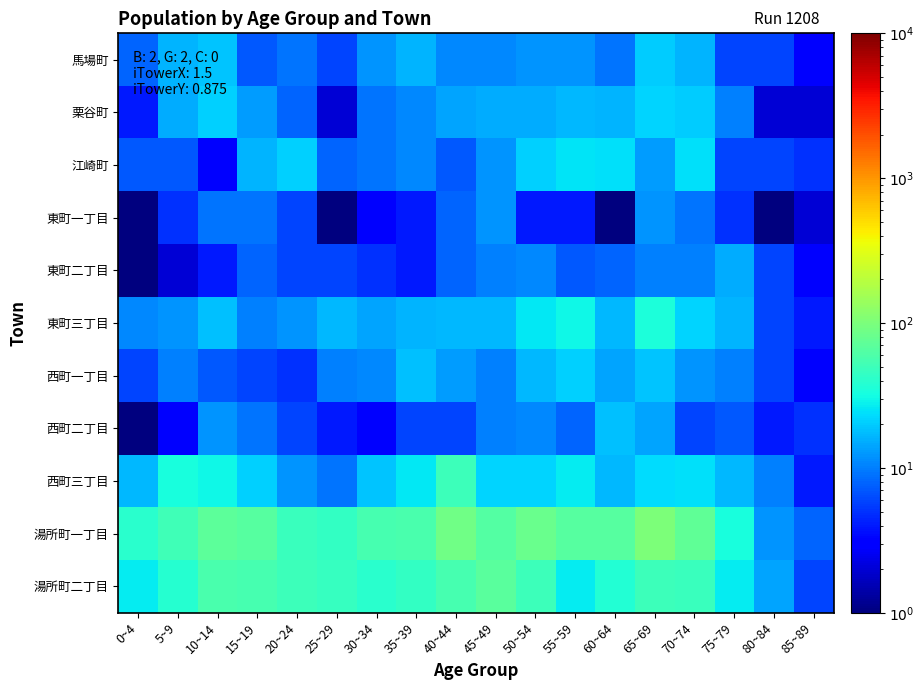

List the series in order of their peak value, lowest first.

東町一丁目, 東町二丁目, 西町二丁目, 馬場町, 西町一丁目, 栗谷町, 江崎町, 東町三丁目, 西町三丁目, 湯所町二丁目, 湯所町一丁目